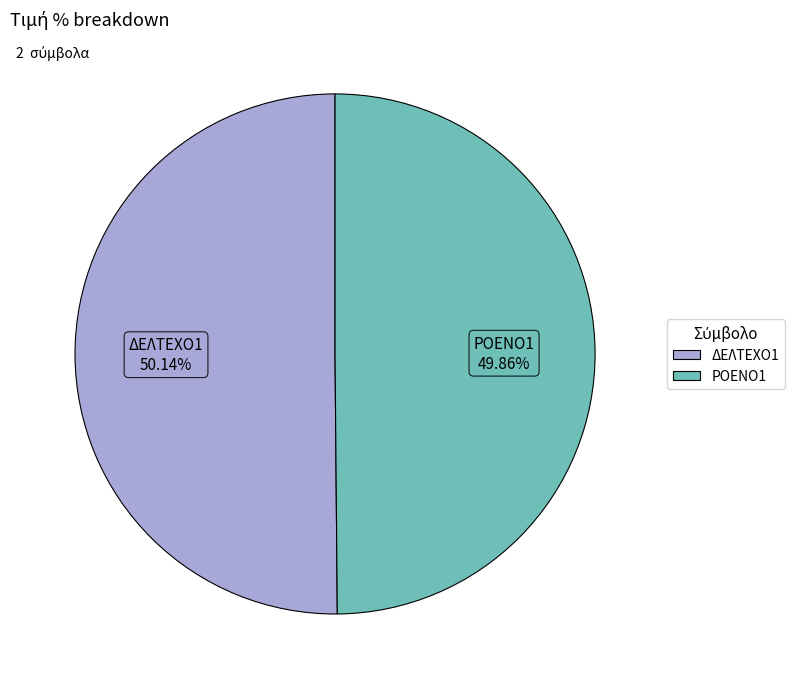

Is the sum of ΔΕΛΤΕΧΟ1 and ΡΟΕΝΟ1 greater than half?

Yes